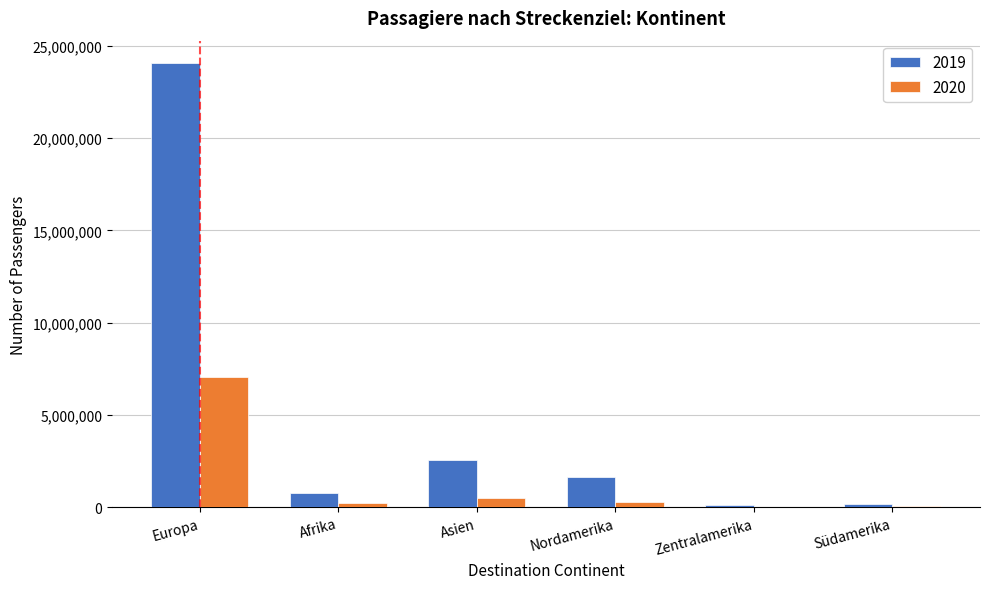

True or false: 2019 has a value of 24081704 at Europa.

True